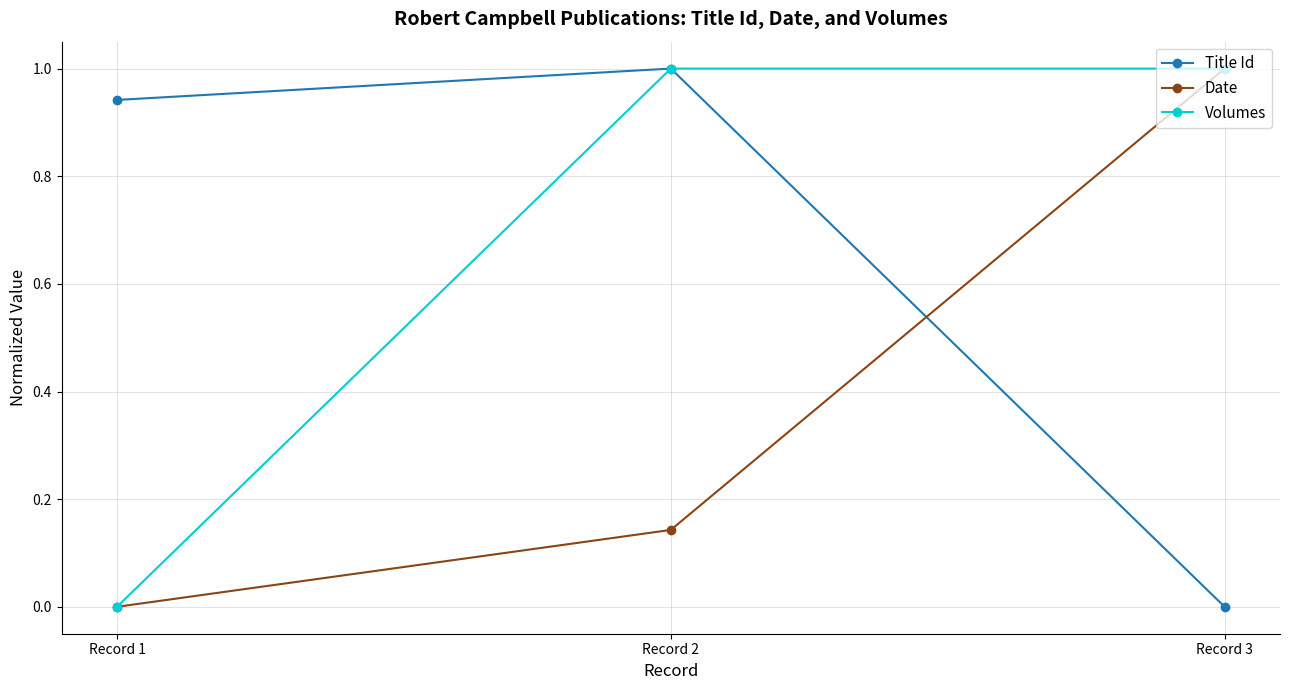

Is the value of Title Id at Record 3 greater than the value of Date at Record 2?

No